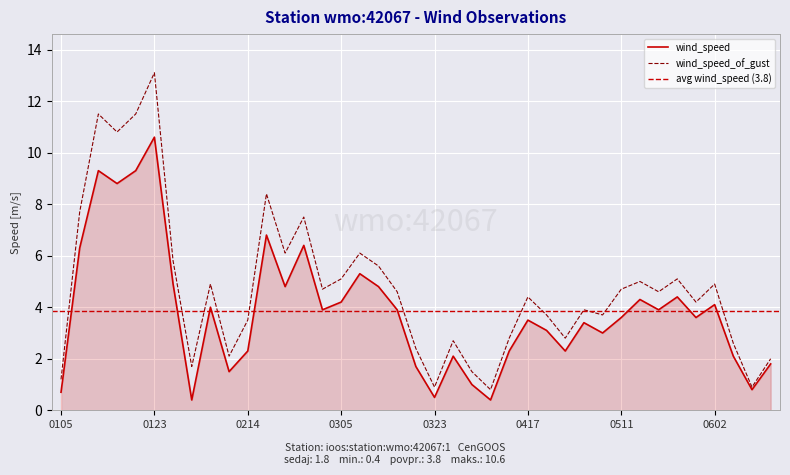

What is the approximate value of wind_speed_of_gust at 0123?

13.1